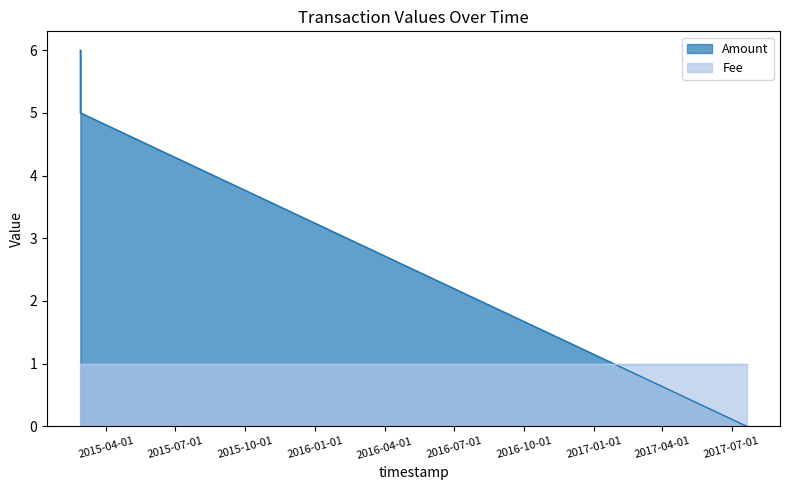

What is the difference between the Amount values at 2015-02-25 22:12:25 and 2017-07-20 22:32:45?

5